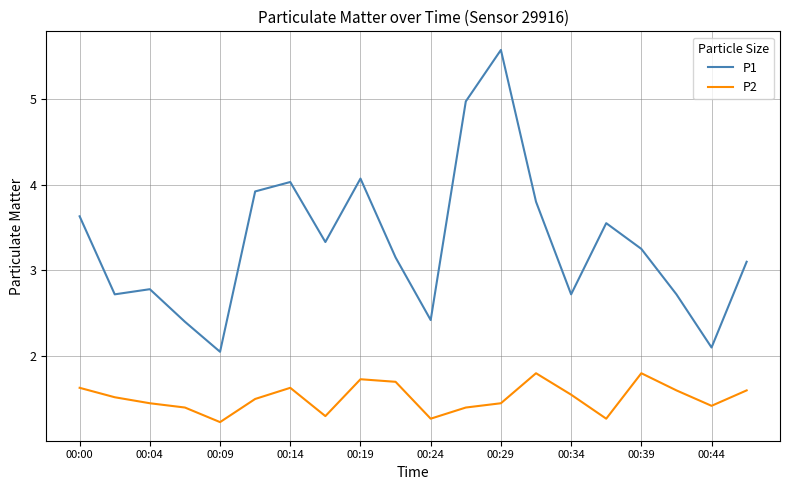

How many P2 values are between 1 and 2?

20